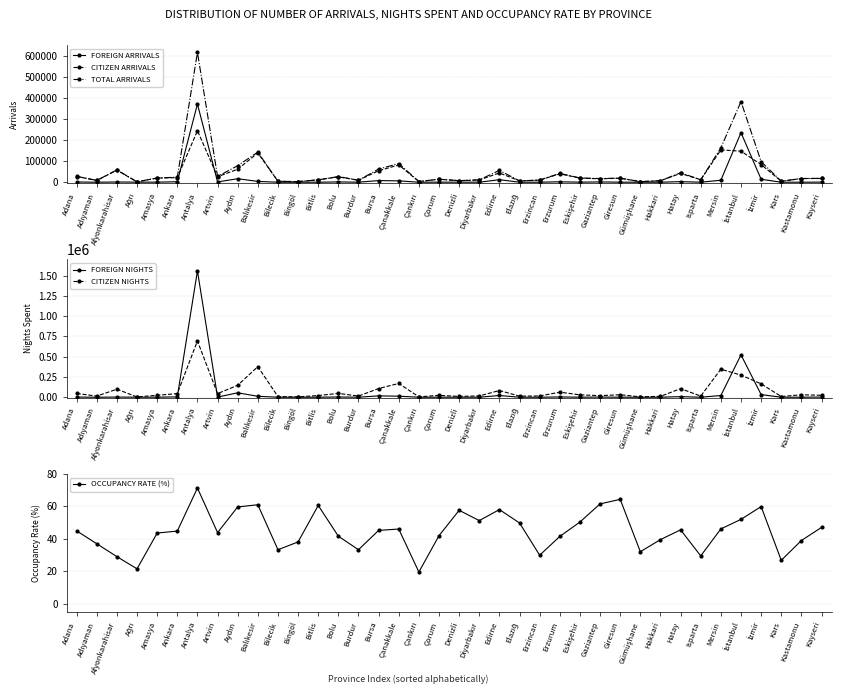

True or false: OCCUPANCY RATE (%) and TOTAL ARRIVALS intersect in this chart.

False